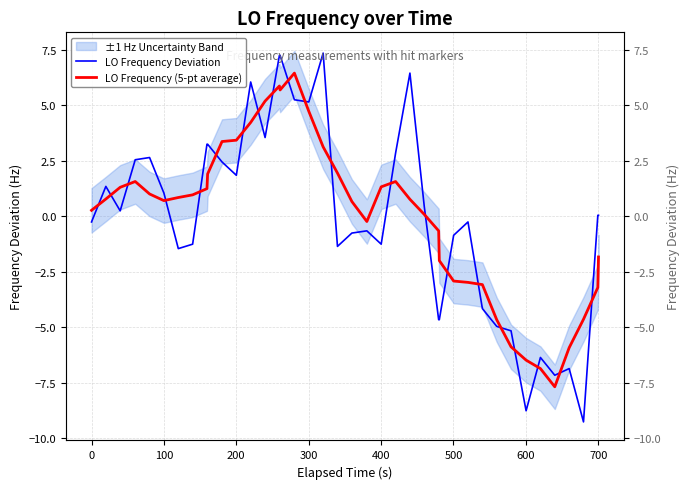

How many interior local peaks does the LO Frequency (5-pt average) series have?

4